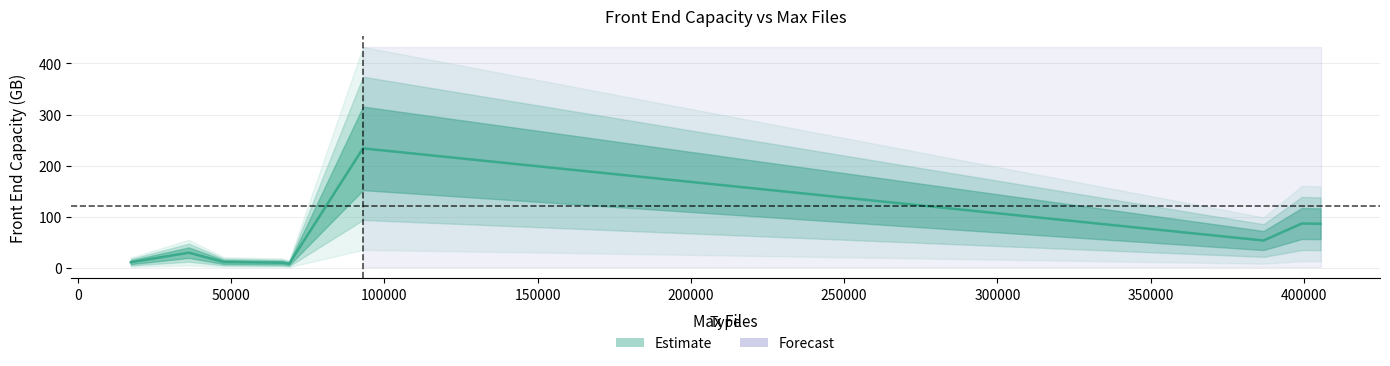

The chart shows a value of 2.5 at 100000. True or false?

False